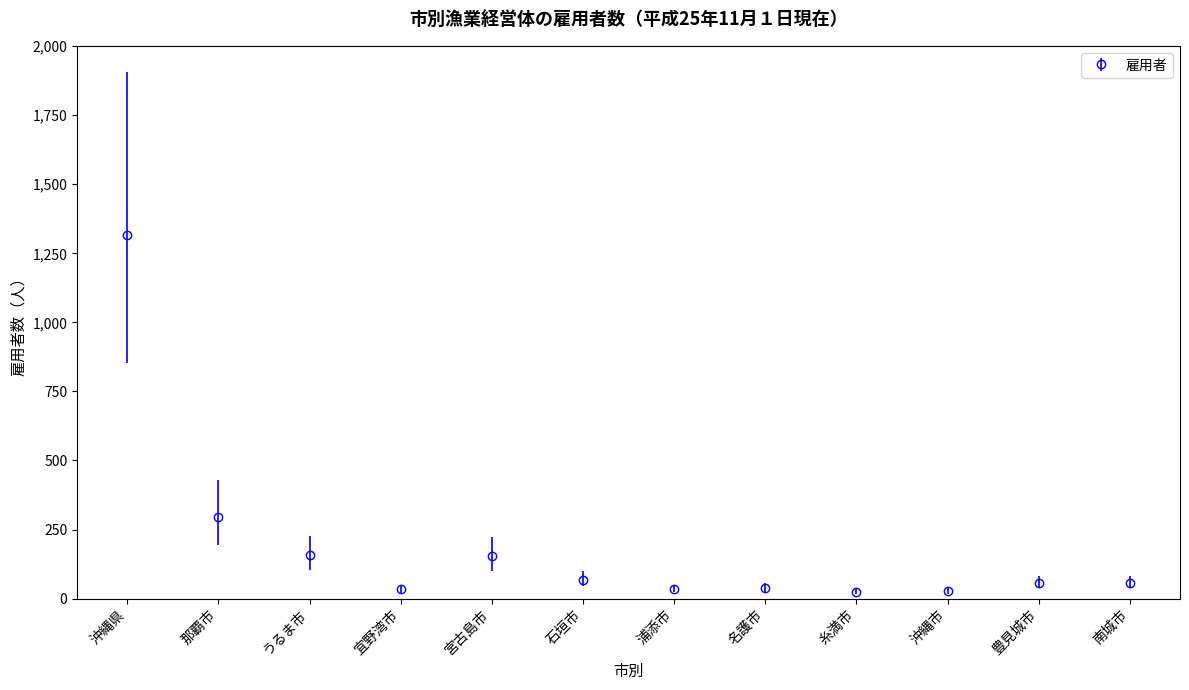

Where is the data nearest to the value 669?

那覇市